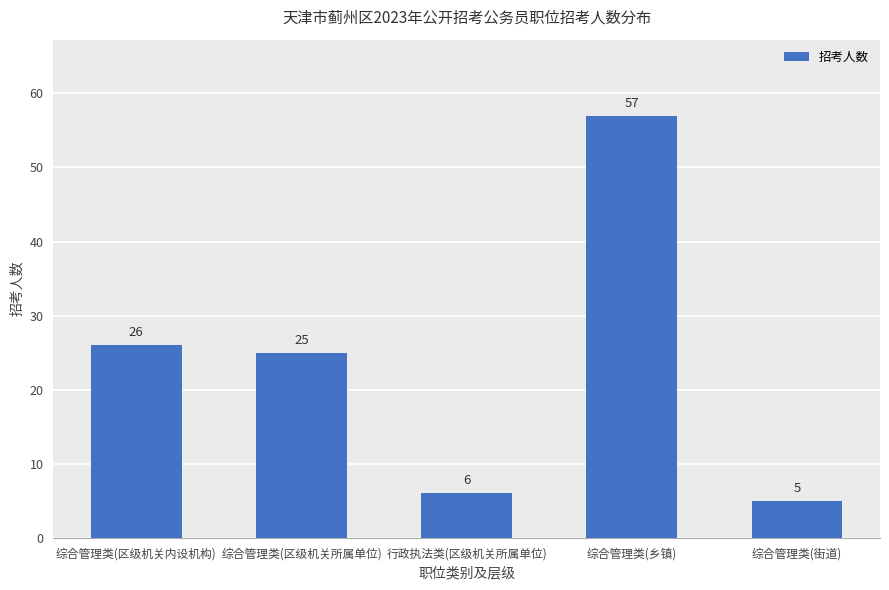

Does the chart contain stacked bars?

No